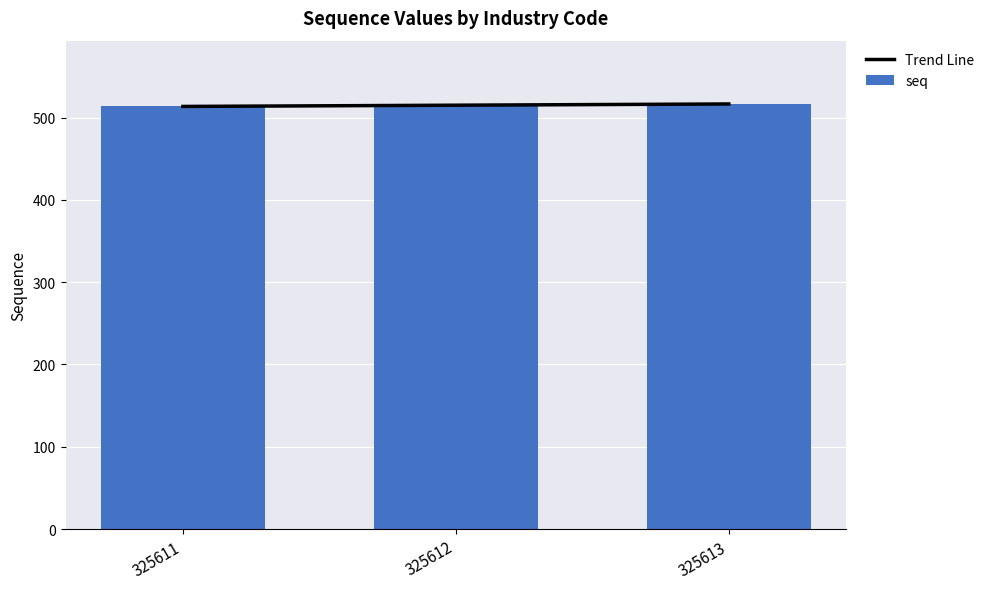

List the series in order of their peak value, lowest first.

seq, Trend Line